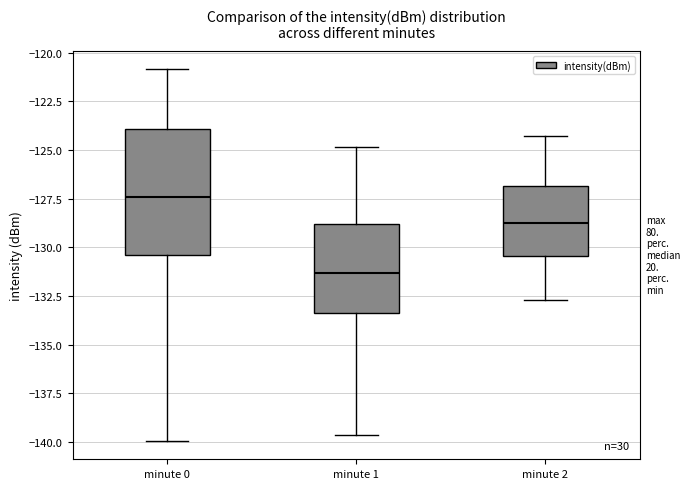

Reading left to right, transcribe this box plot: for each box, give where its median line is, the range the box spans, and where its two whiskers end, as read against the y-axis. The values are not printed on the chart, so give them approximately, as read against the axis.

minute 0: median -127.5, box -130.5 to -124.0, whiskers -140.0 to -121.0
minute 1: median -131.5, box -133.5 to -129.0, whiskers -139.5 to -125.0
minute 2: median -128.5, box -130.5 to -127.0, whiskers -132.5 to -124.5